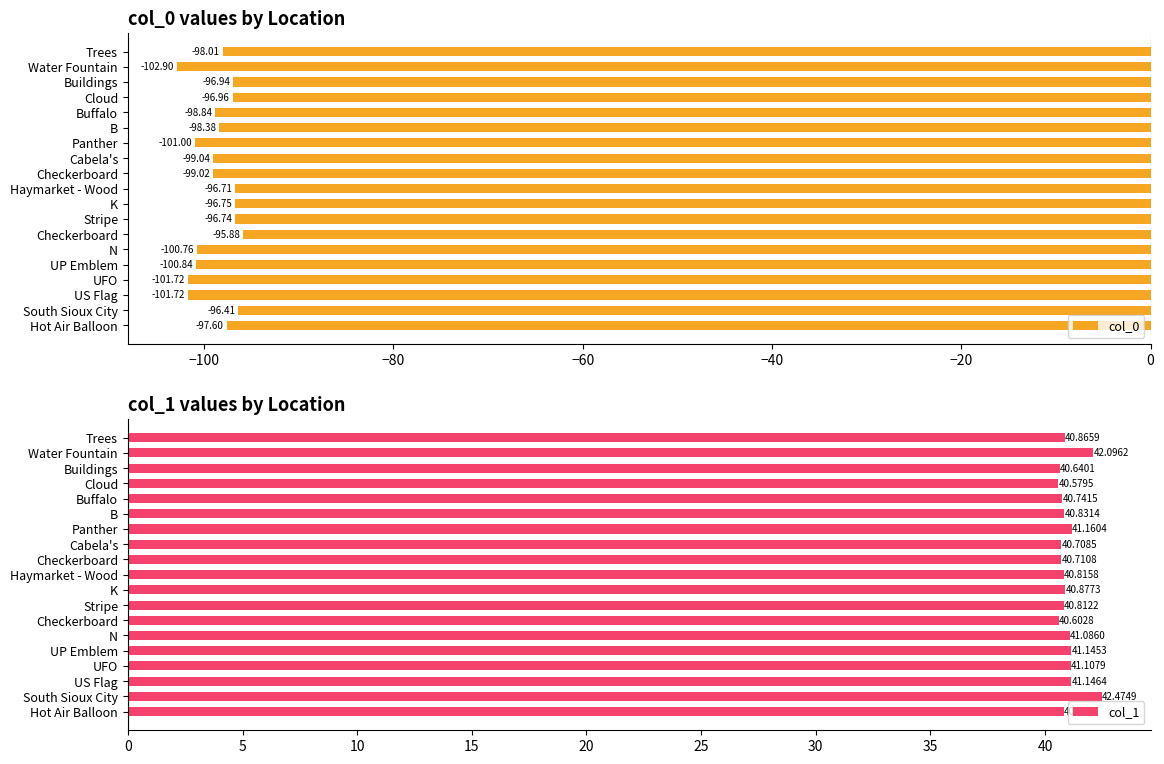

How many values in the col_0 series are below -98?

11